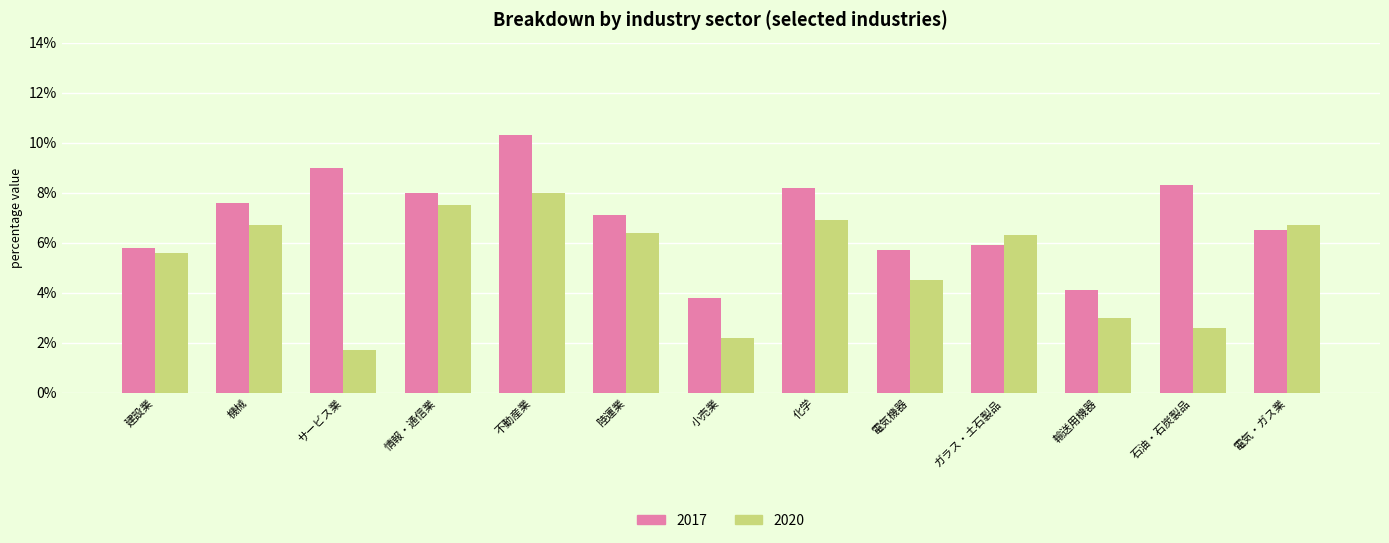

What is the difference between the maximum and minimum values in the 2017 series?

6.5